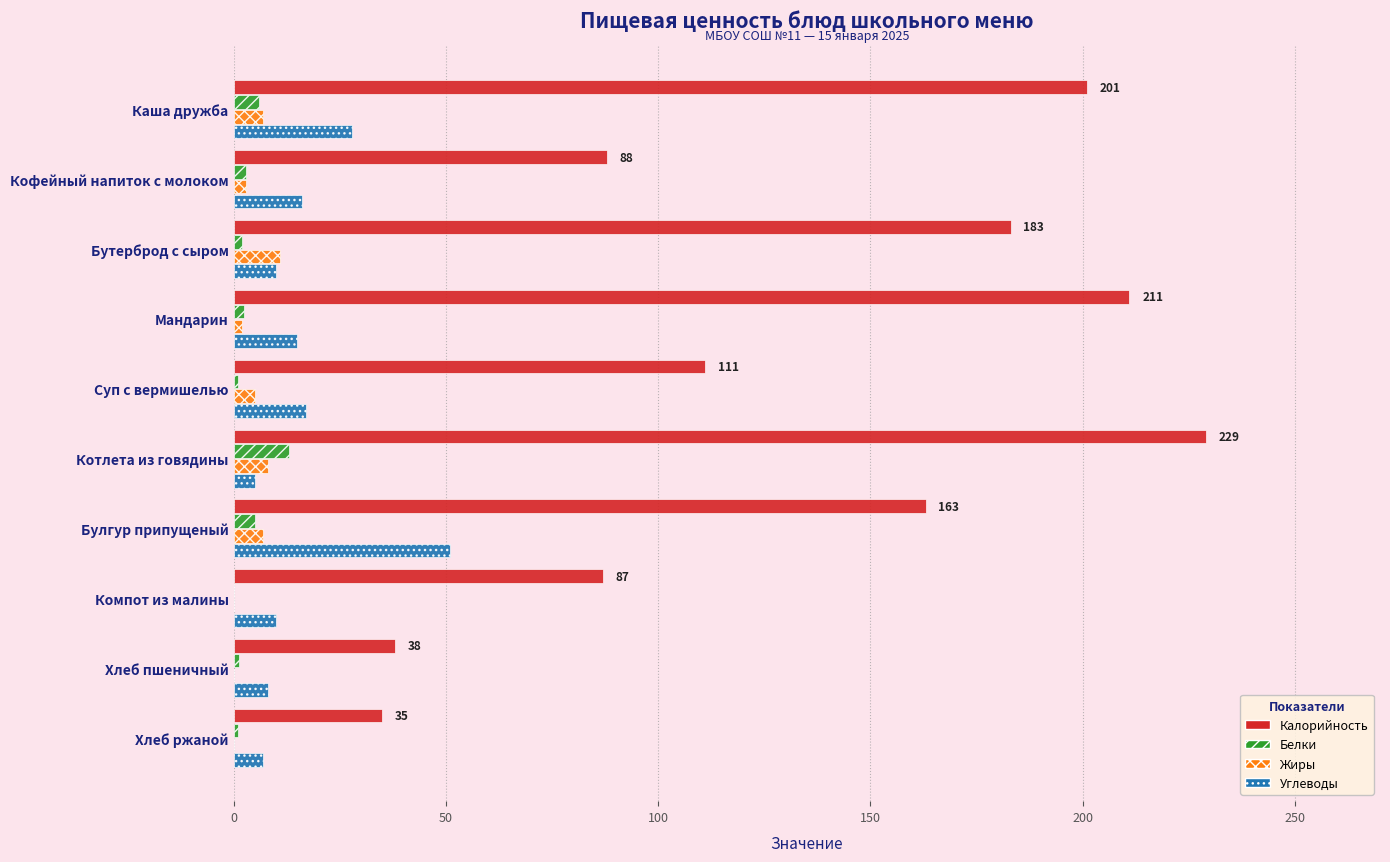

Is the value of Жиры at Бутерброд с сыром greater than the value of Калорийность at Компот из малины?

No